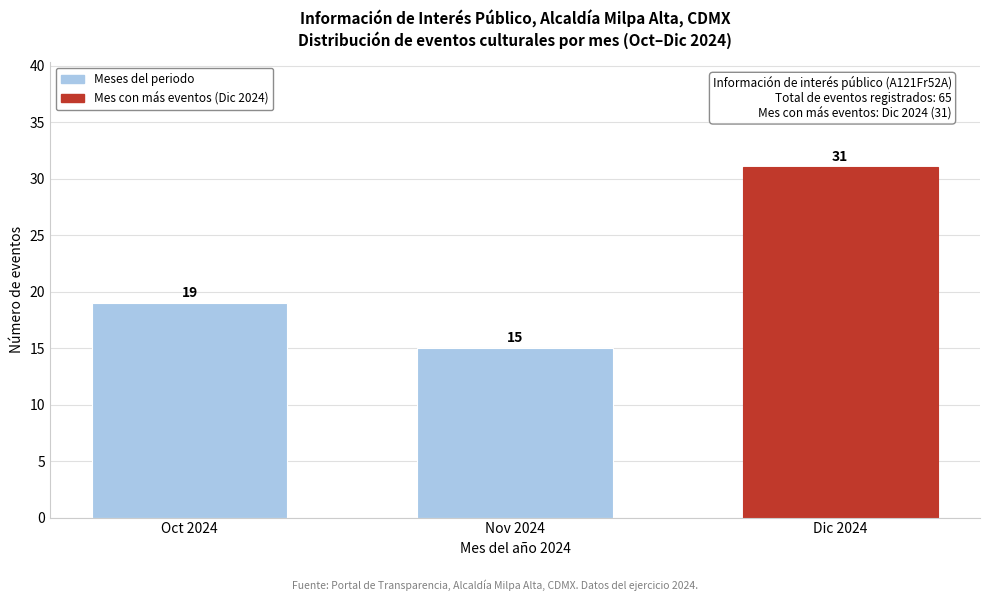

Reading left to right, list all the values displayed in this chart.

Oct 2024=19	Nov 2024=15	Dic 2024=31